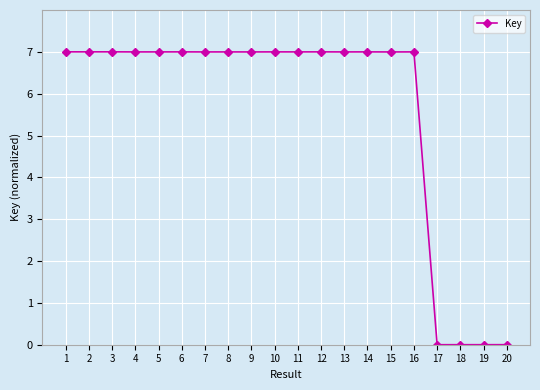

What is the average value?

5.6